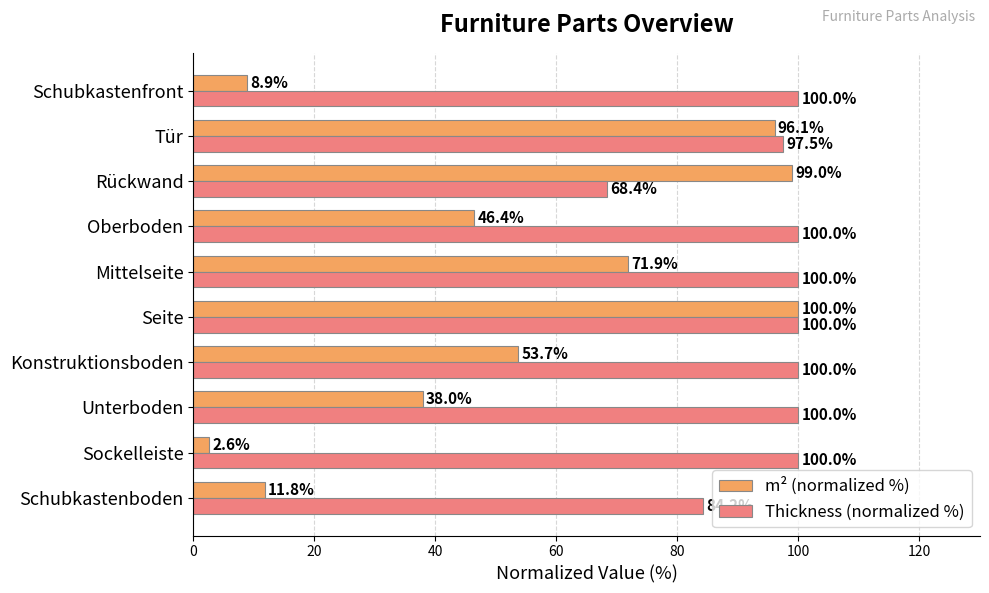

What is the sum of the Thickness (normalized %) values at Schubkastenboden and Konstruktionsboden?

184.2